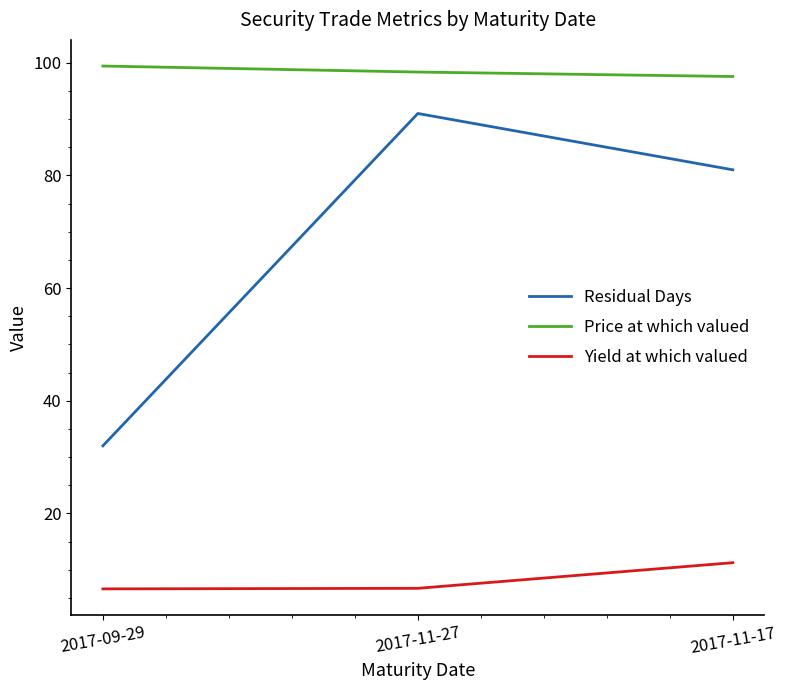

The Price at which valued series shows 157.1 at 2017-09-29. True or false?

False